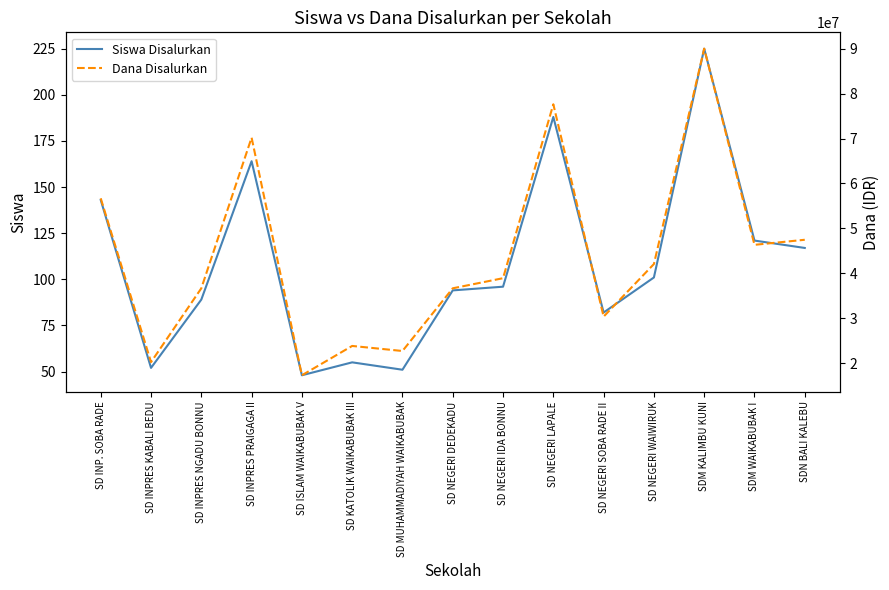

What is the maximum value for Siswa Disalurkan?

225